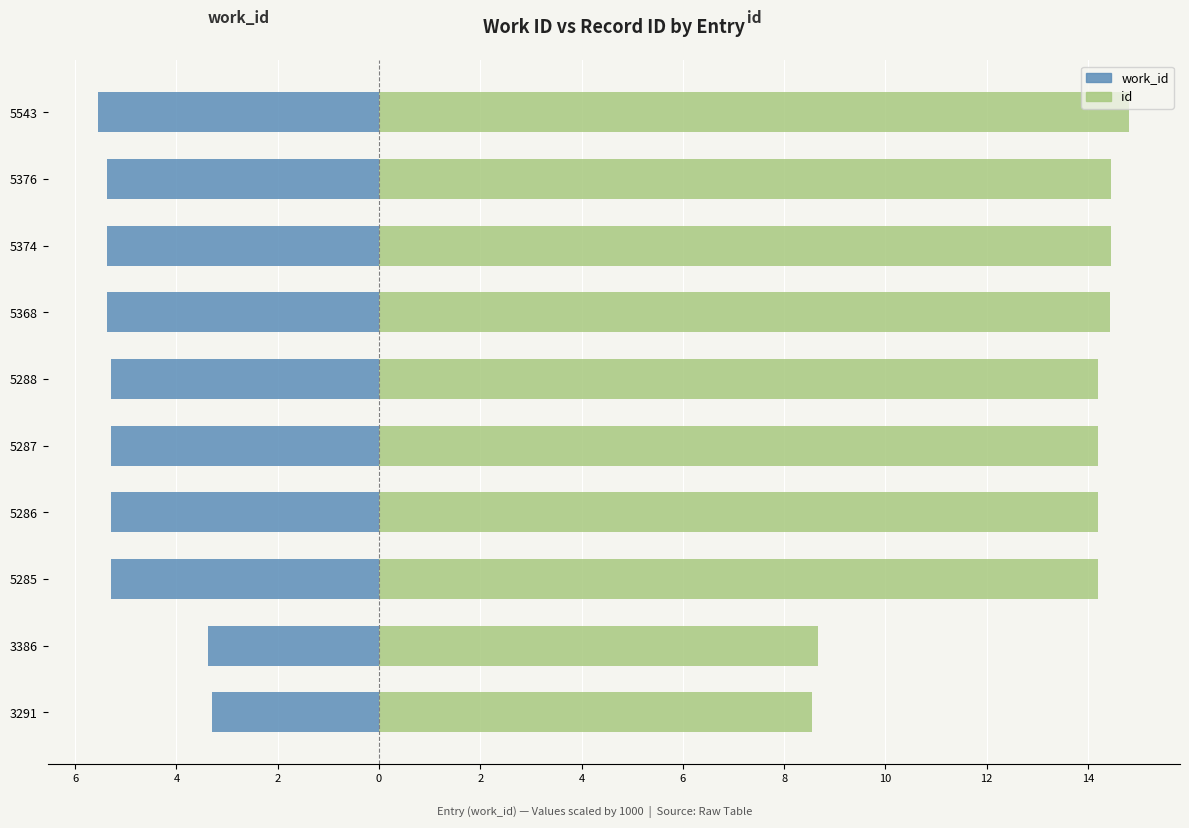

Between 5376 and 5285, which is larger?

5285